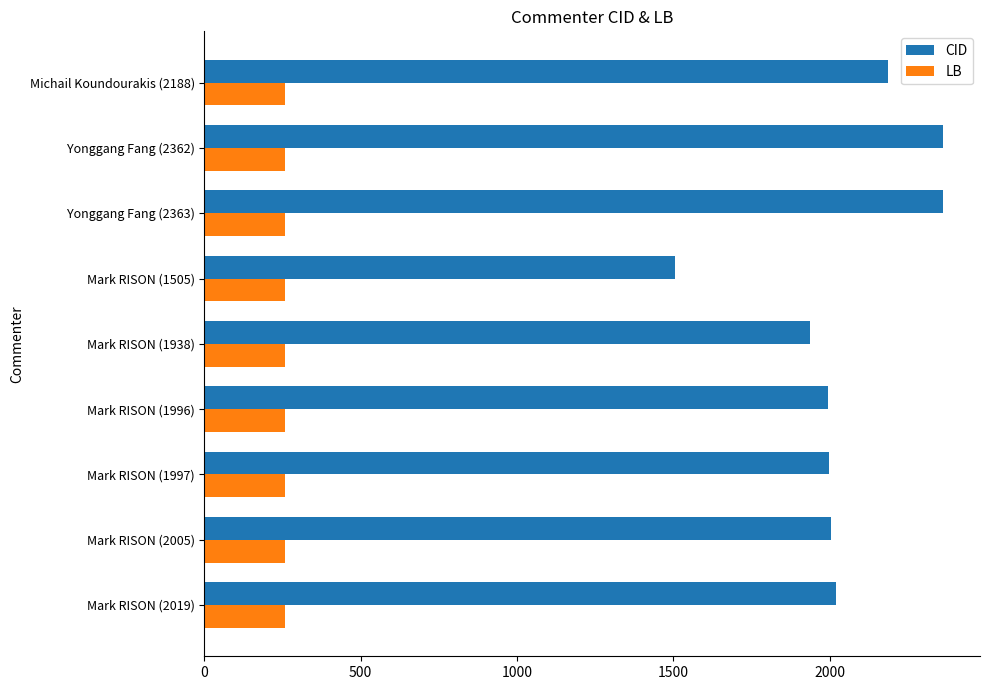

Which series has the largest total across all categories?

CID